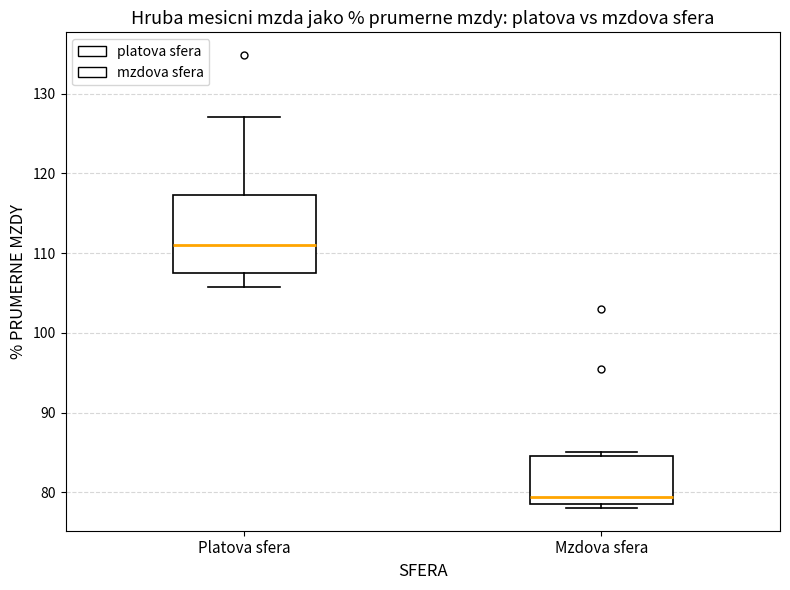

Comparing the boxes themselves (not the whiskers), which one is the tallest?

Platova sfera